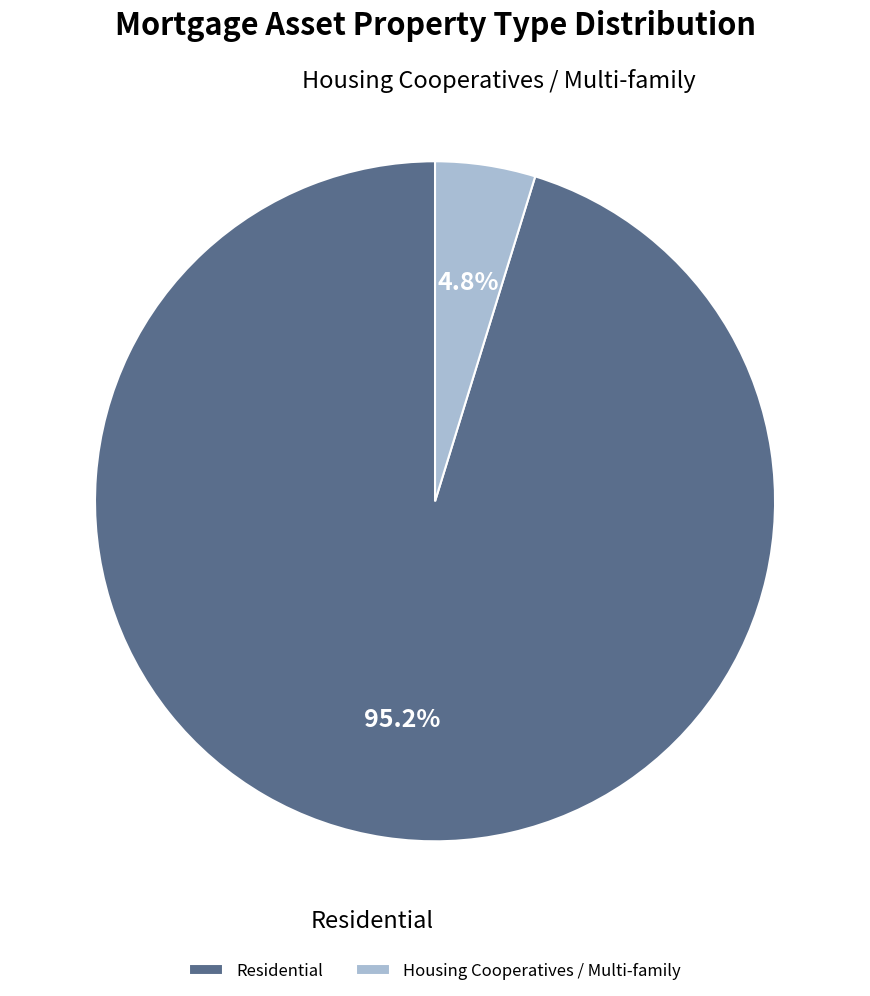

How many segments does this pie chart have?

2